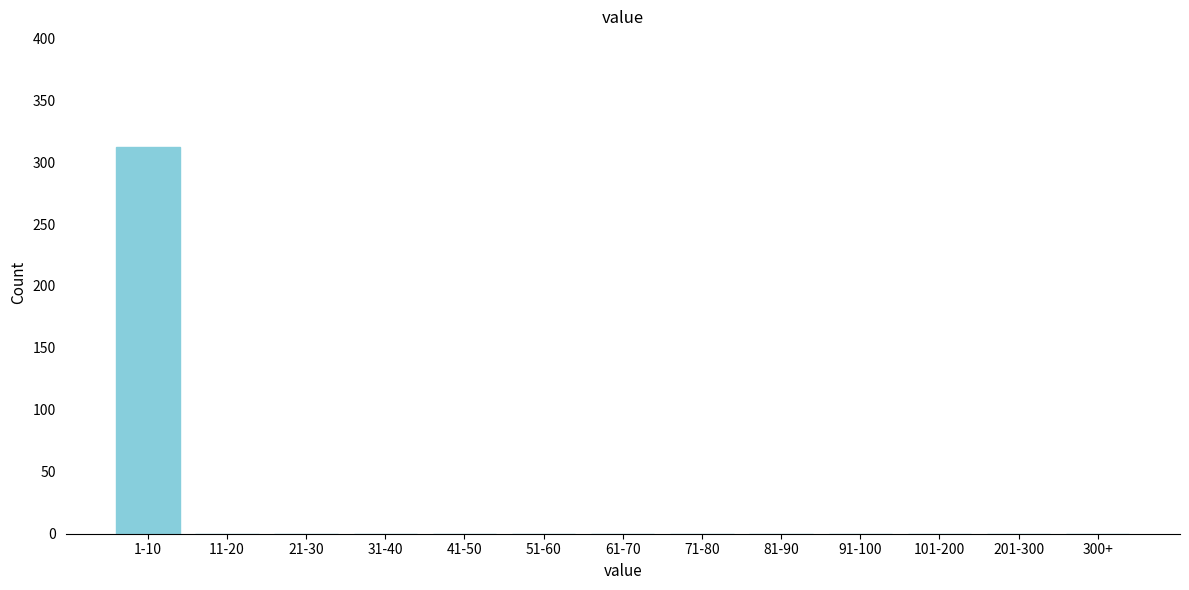

Reading left to right, transcribe all the data shown in this chart.

1-10=312	11-20=0	21-30=0	31-40=0	41-50=0	51-60=0	61-70=0	71-80=0	81-90=0	91-100=0	101-200=0	201-300=0	300+=0